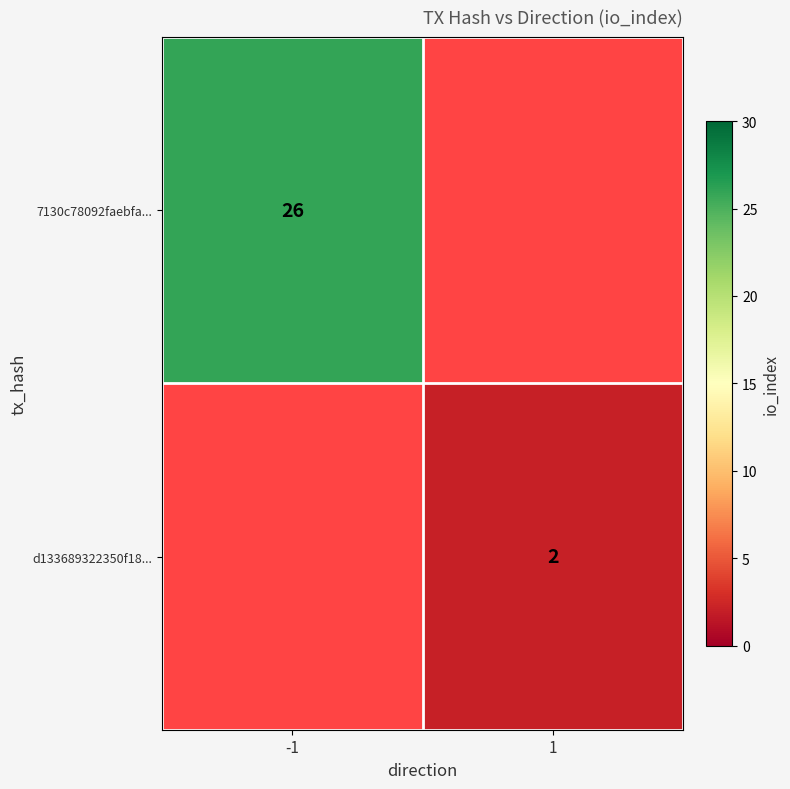

The value of d133689322350f18... at 1 is 1. True or false?

False